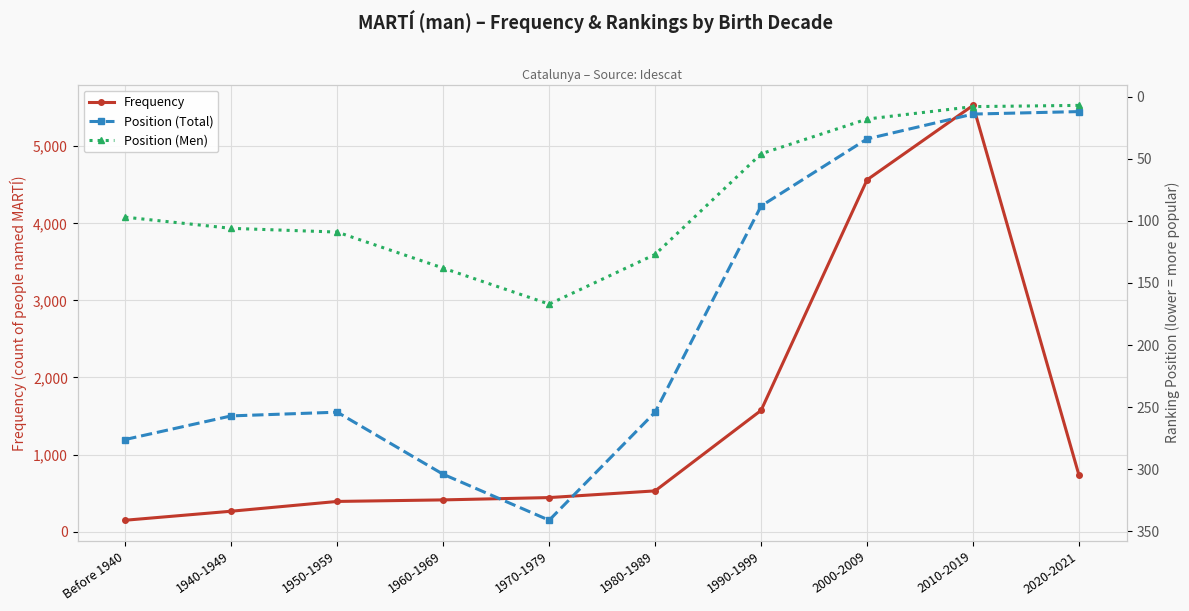

What is the spread (max minus min) of values at 2020-2021?

722